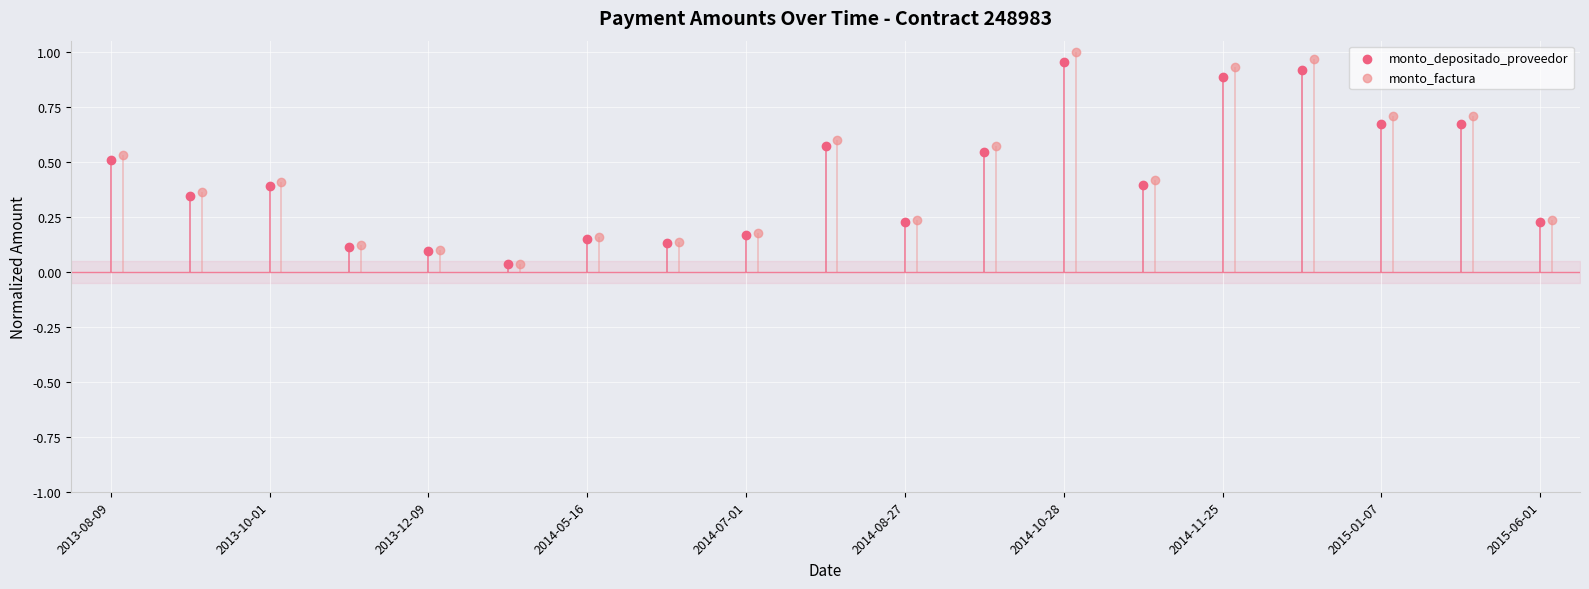

Is the value of monto_factura at 10 greater than the value of monto_depositado_proveedor at 18?

Yes